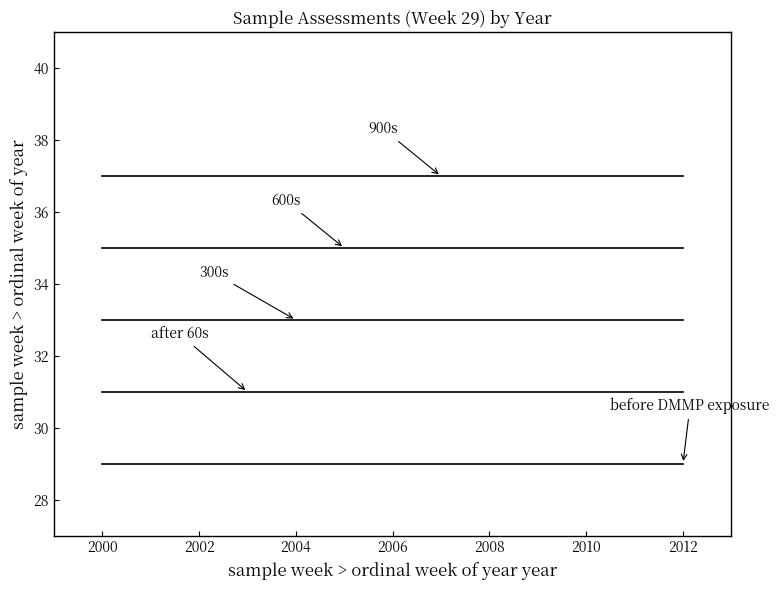

Does the chart display data point markers on the line(s)?

No